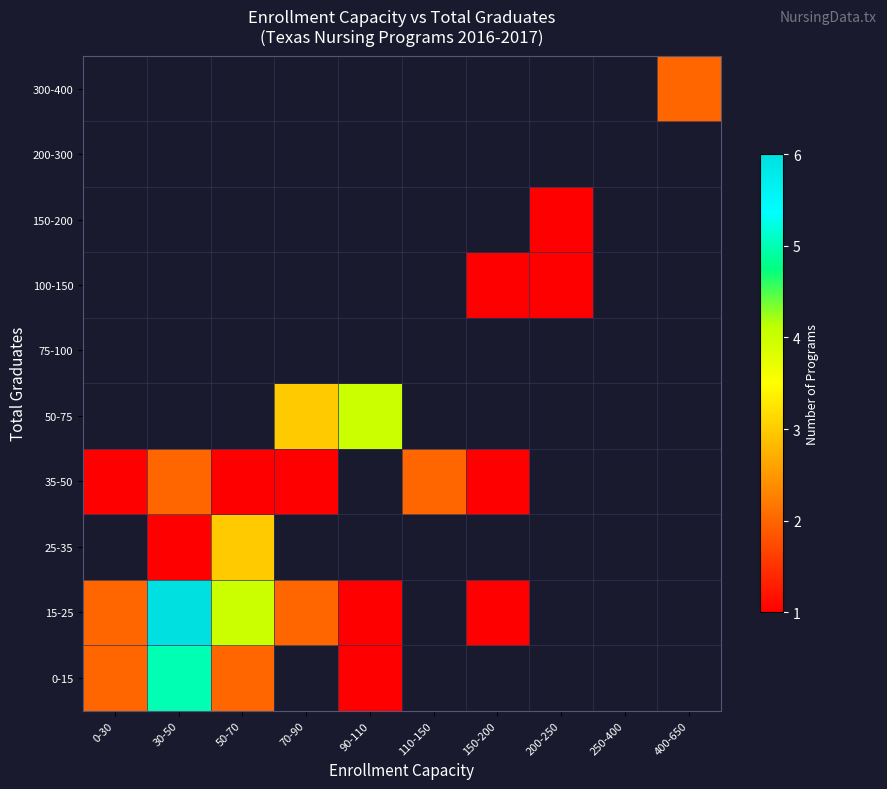

At how many categories does at least one series exceed 4?

1